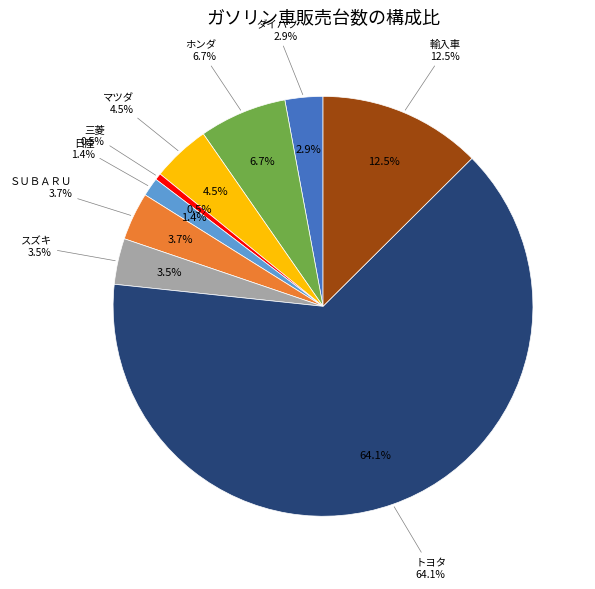

Which category has the biggest portion of the pie?

トヨタ